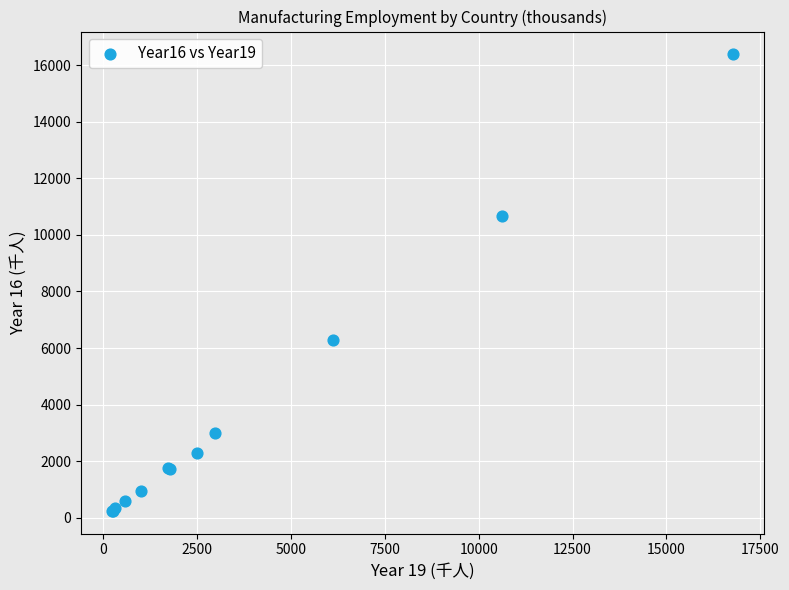

What Y value in the scatter plot is closest to 8312?

6289